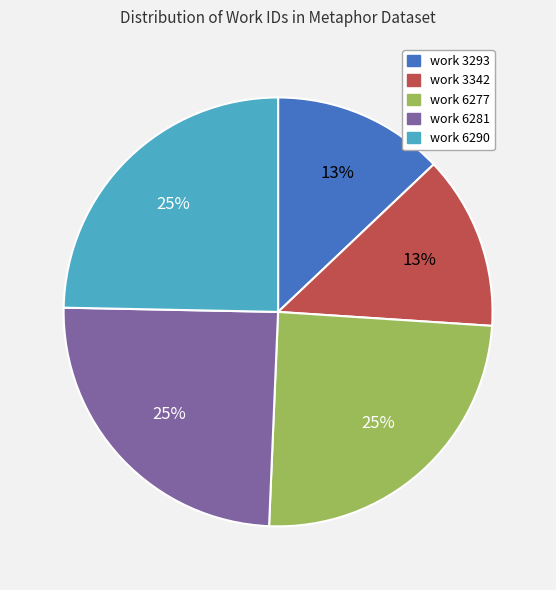

The work 6277 slice represents 25% of the pie. True or false?

True